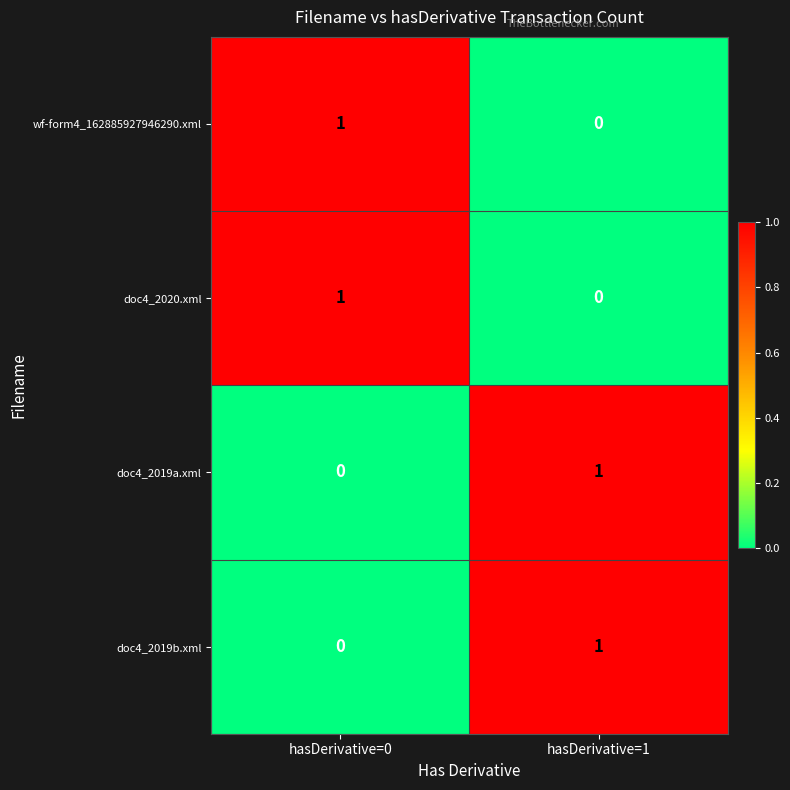

How many series are shown in this chart?

4